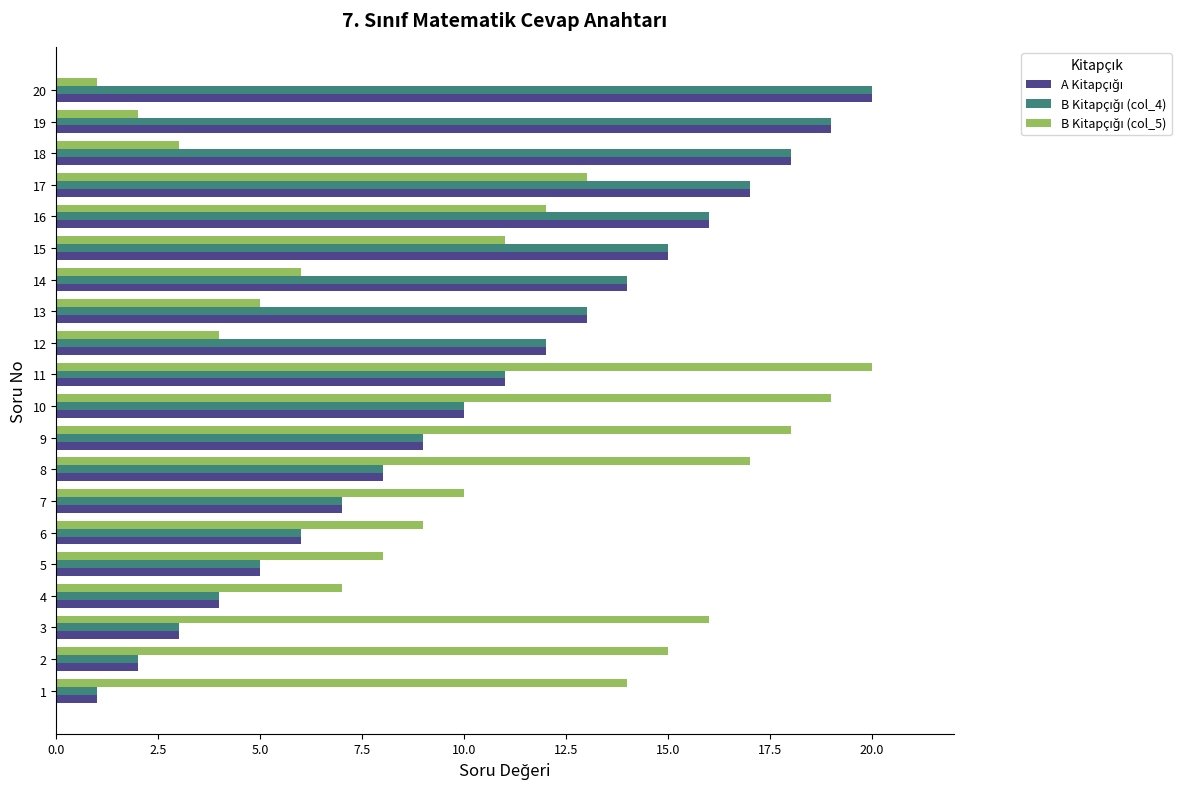

What is the greatest value displayed?

20